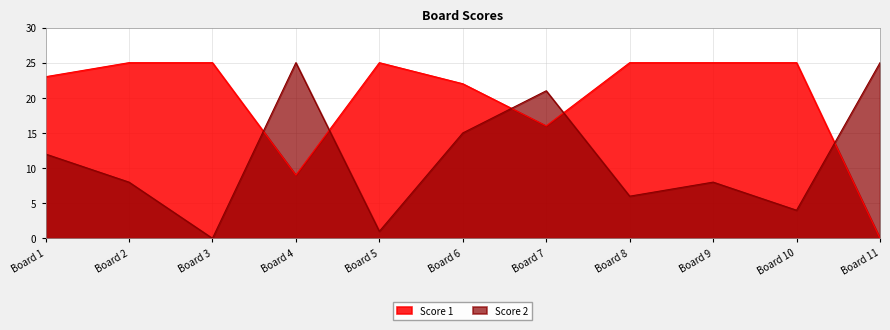

At how many categories does at least one series exceed 23?

8